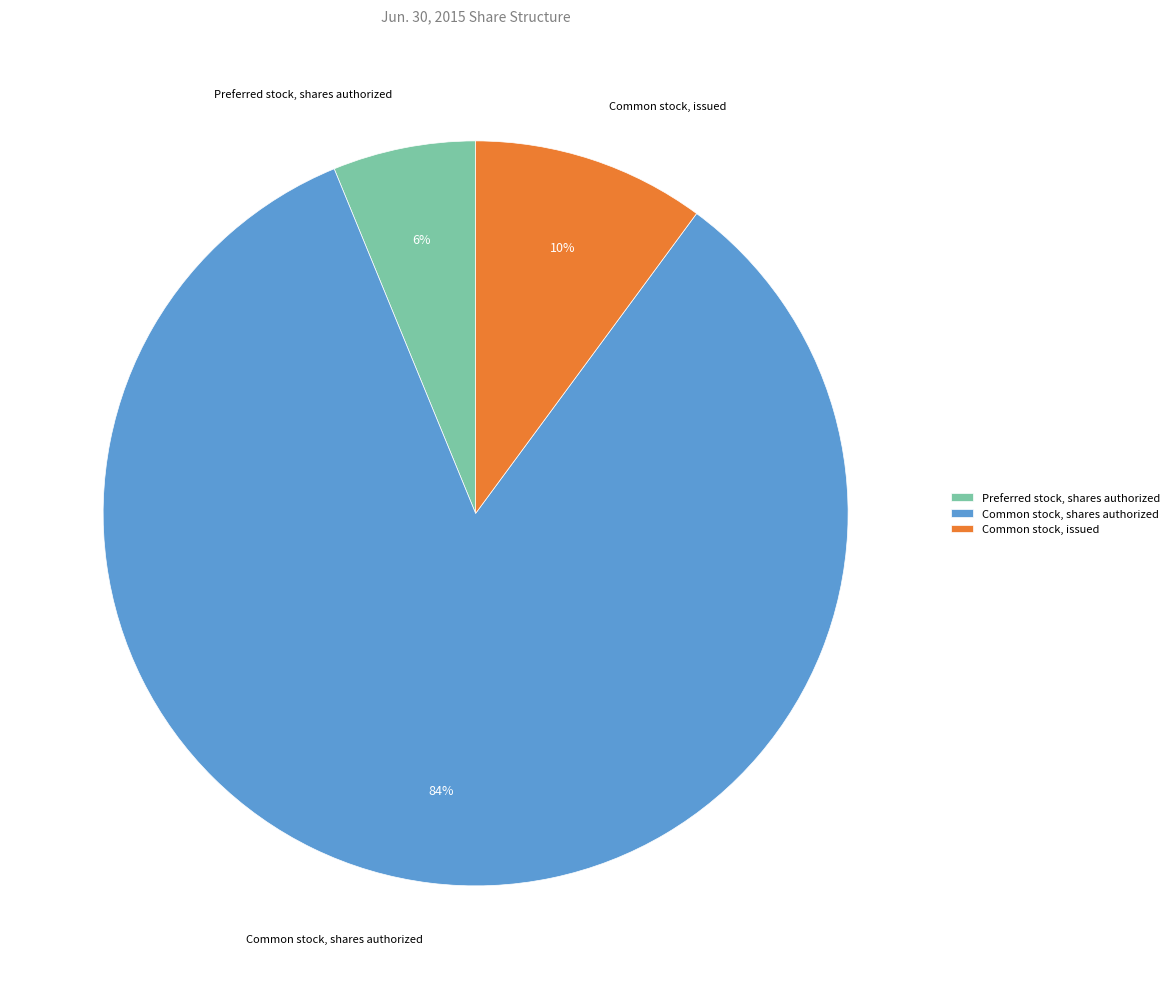

What is the largest slice in the pie chart?

Common stock, shares authorized